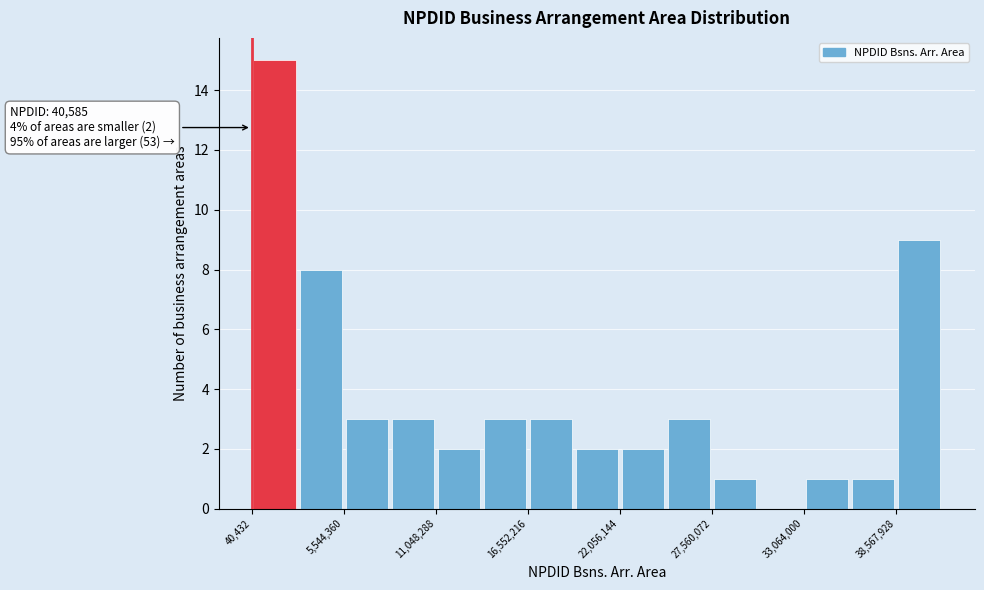

Read against the x-axis, roughly where is the centre of the tallest bar?

1000000